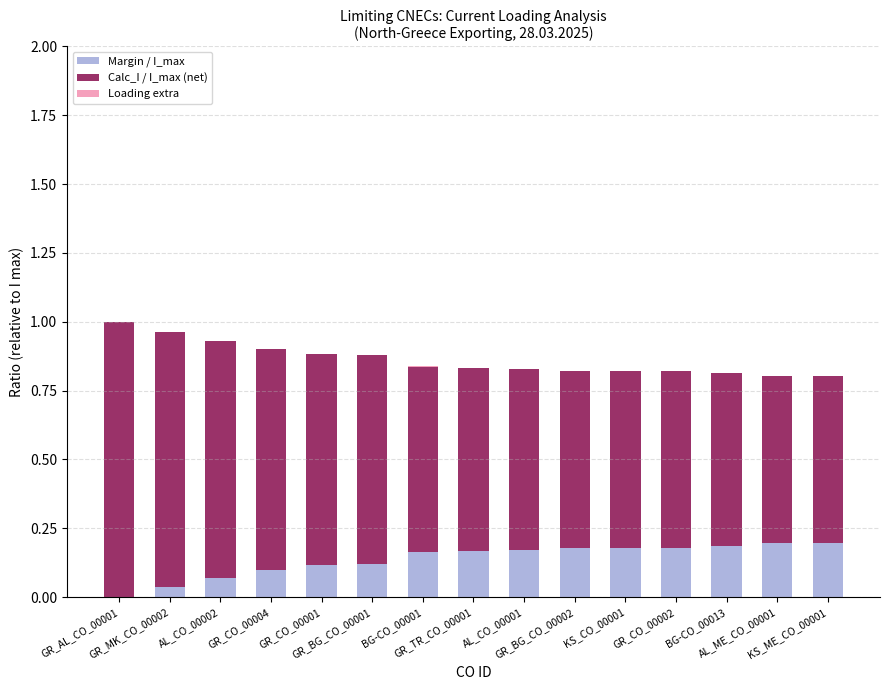

What is the sum of all Margin / I_max values?

2.1